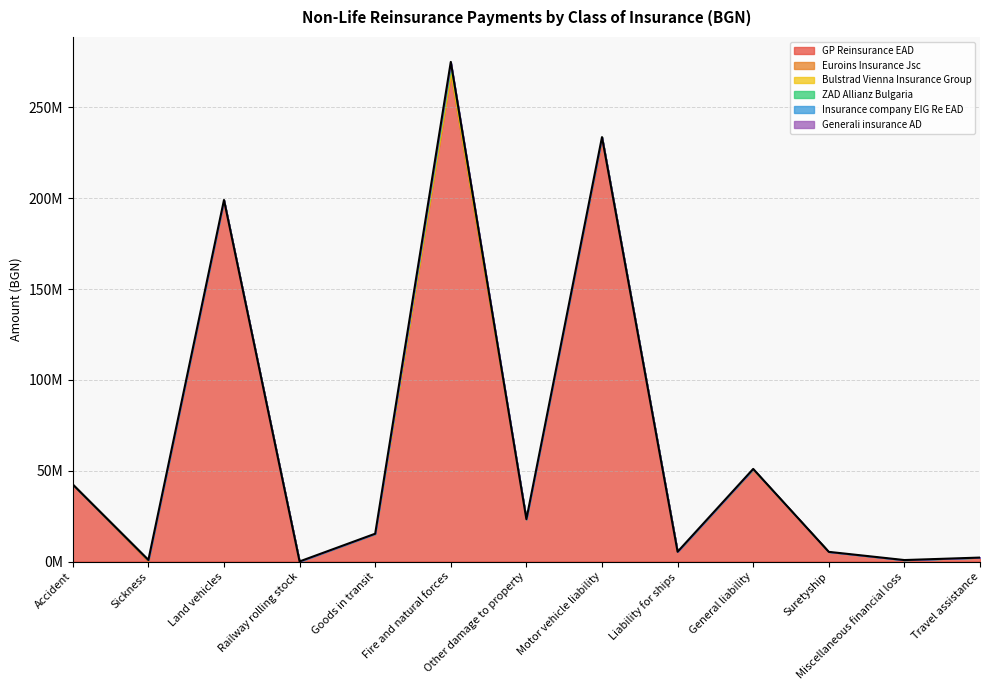

True or false: Bulstrad Vienna Insurance Group and Generali insurance AD cross at least once.

False